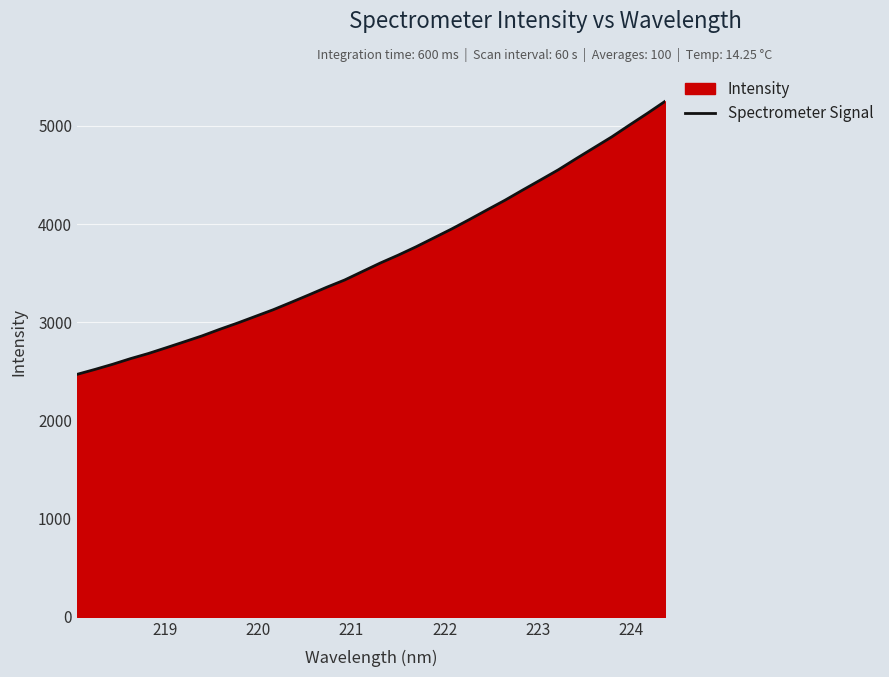

What is the maximum value shown in the chart?

5251.2